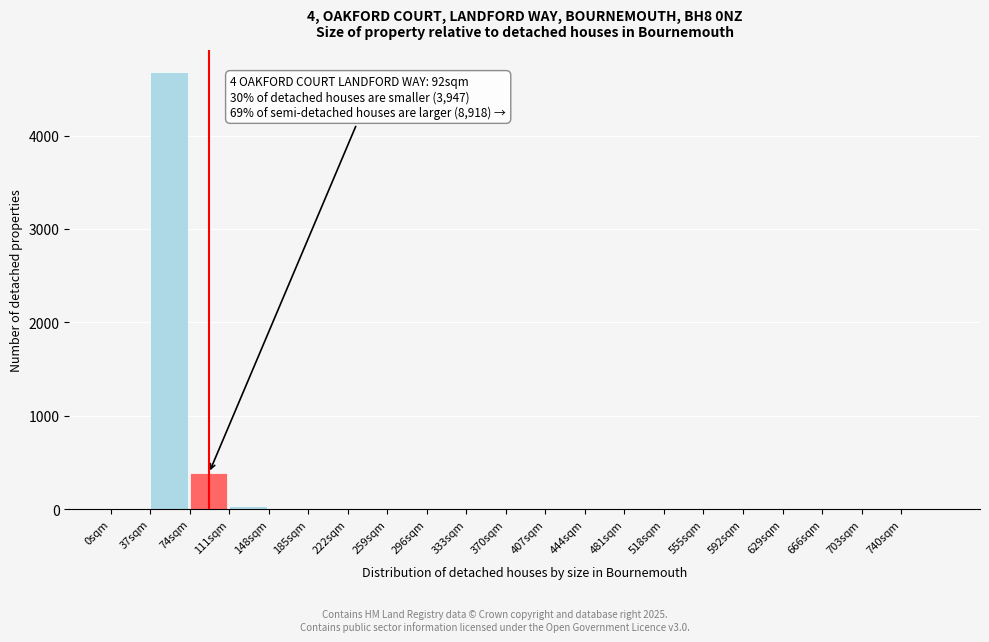

Which range on the x-axis has the tallest bar?

37 to 74